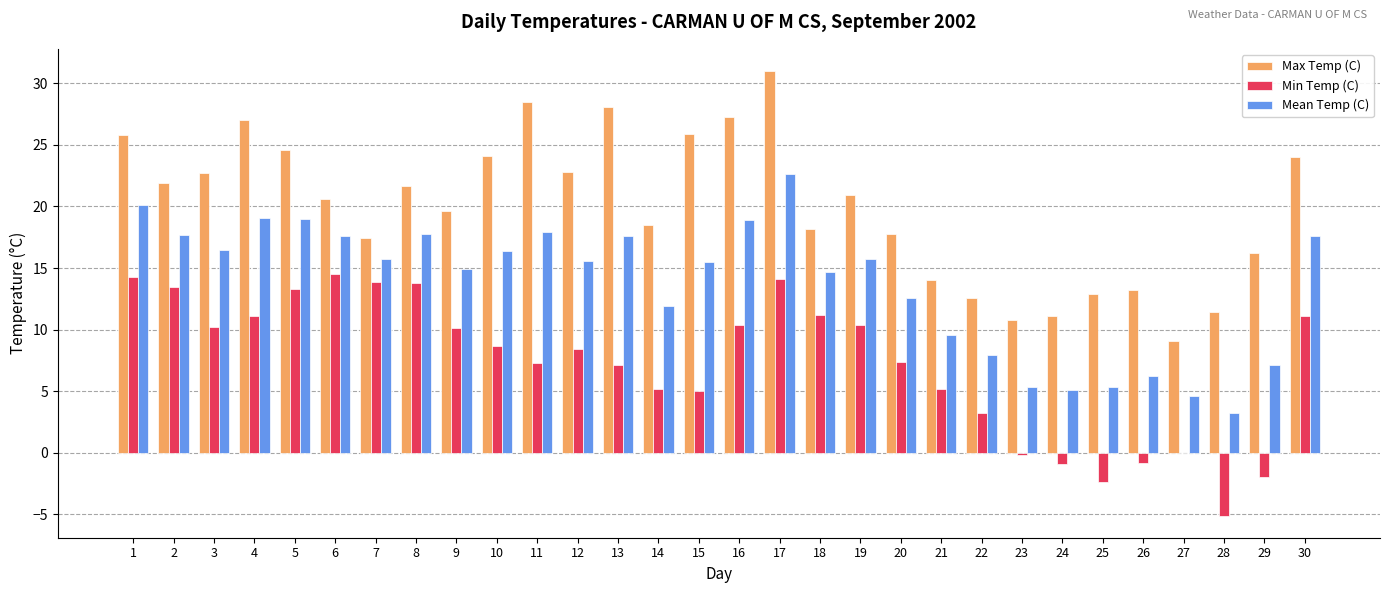

What is the difference between the Min Temp (C) values at 8 and 4?

2.7